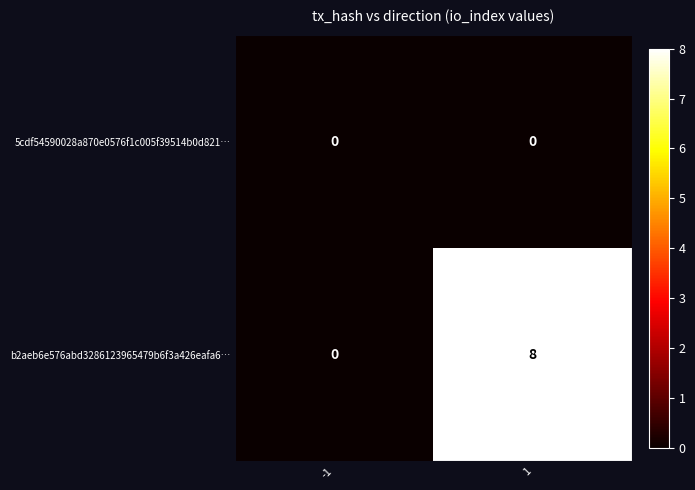

What is the maximum value shown in the chart?

8